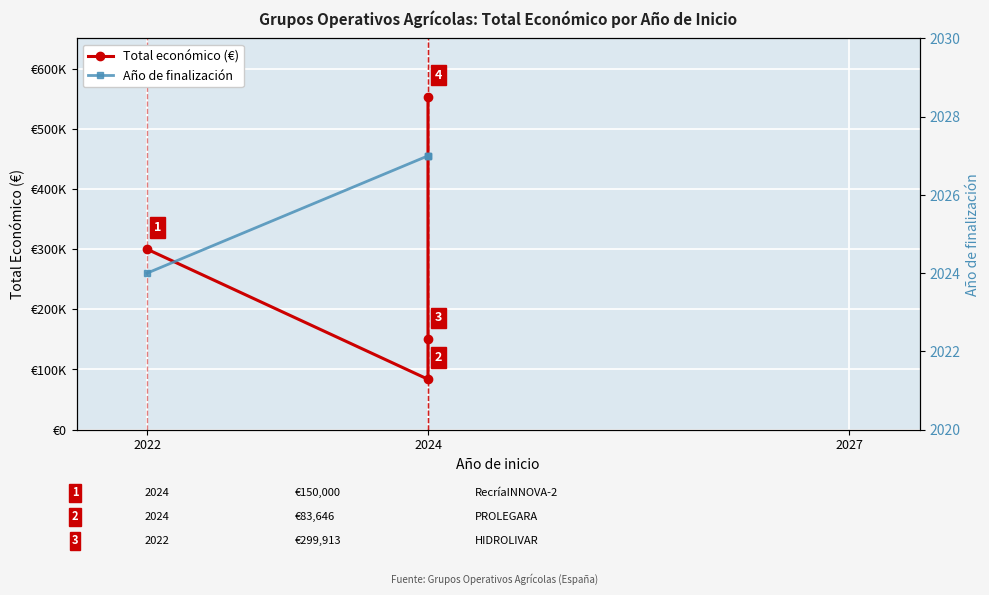

The Año de finalización series shows 2024 at 2022. True or false?

True